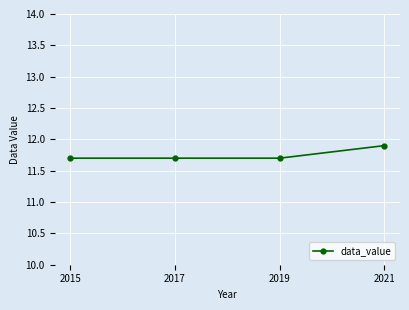

What is the sum of the values at 2015 and 2017?

23.4